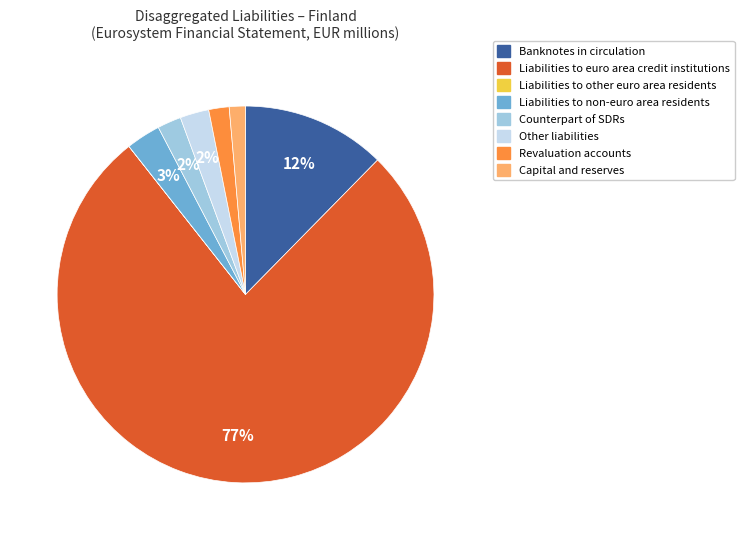

Is there any slice that represents more than half of the pie?

Yes